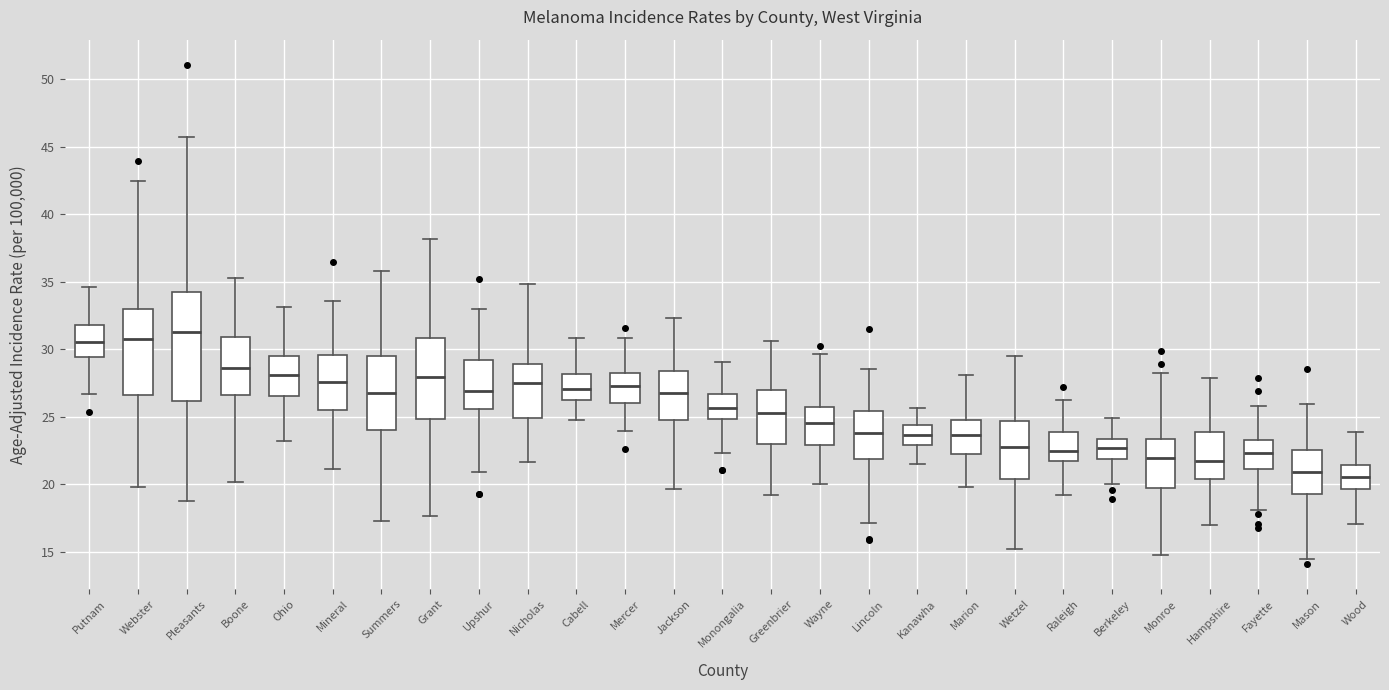

Where is the lower edge of the box for Webster on the y-axis? The values are not printed on the chart, so give them approximately, as read against the axis.

26.5